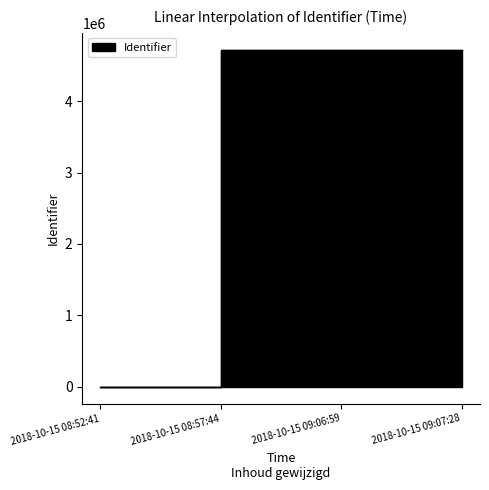

How many data points are above 4722166?

1